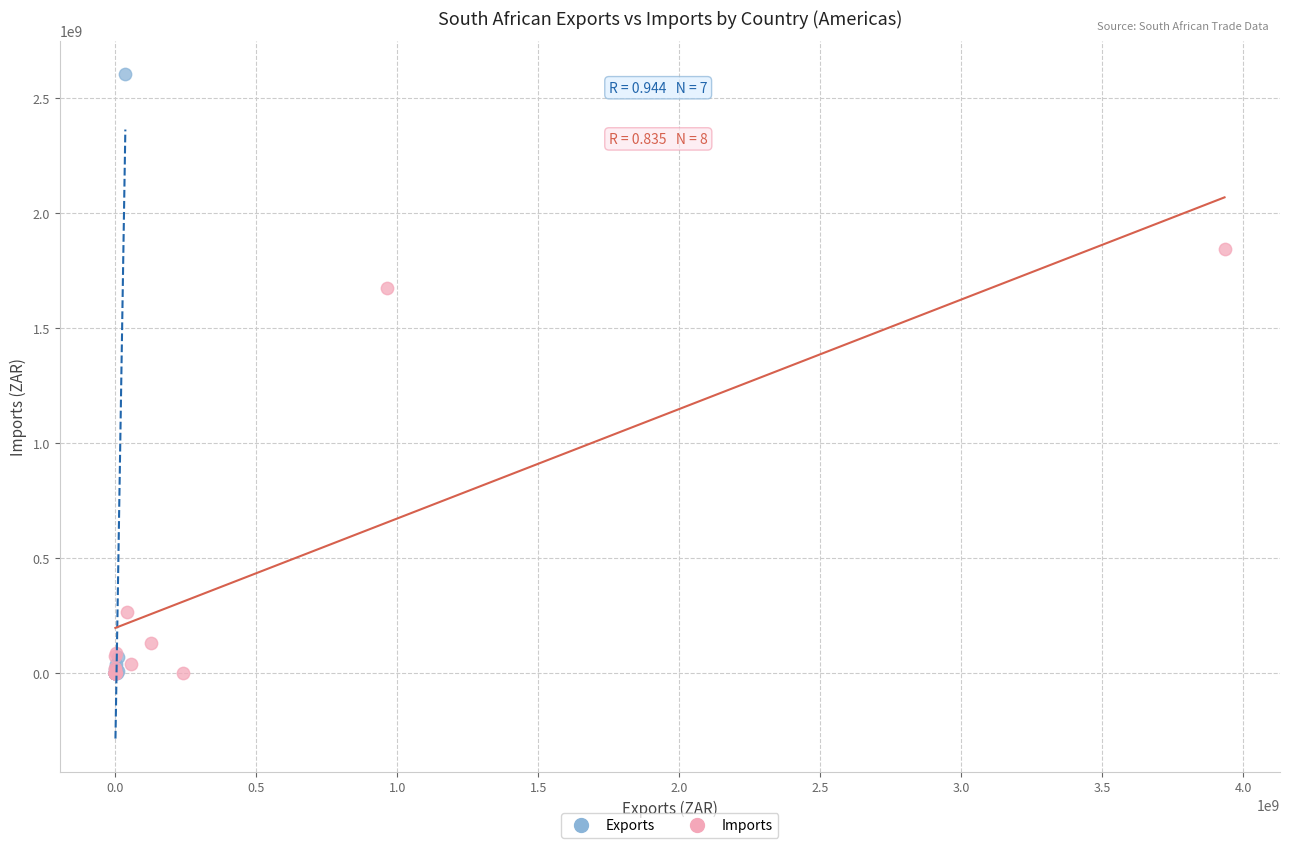

What are all the series names shown in the legend?

Exports, Imports